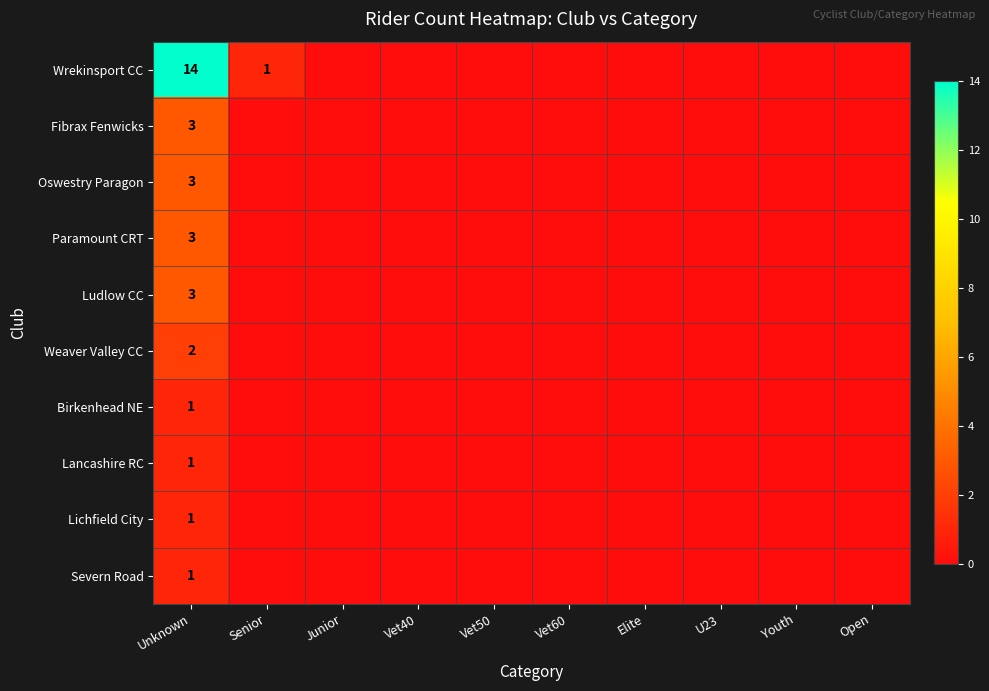

The Oswestry Paragon series shows 1 at Unknown. True or false?

False